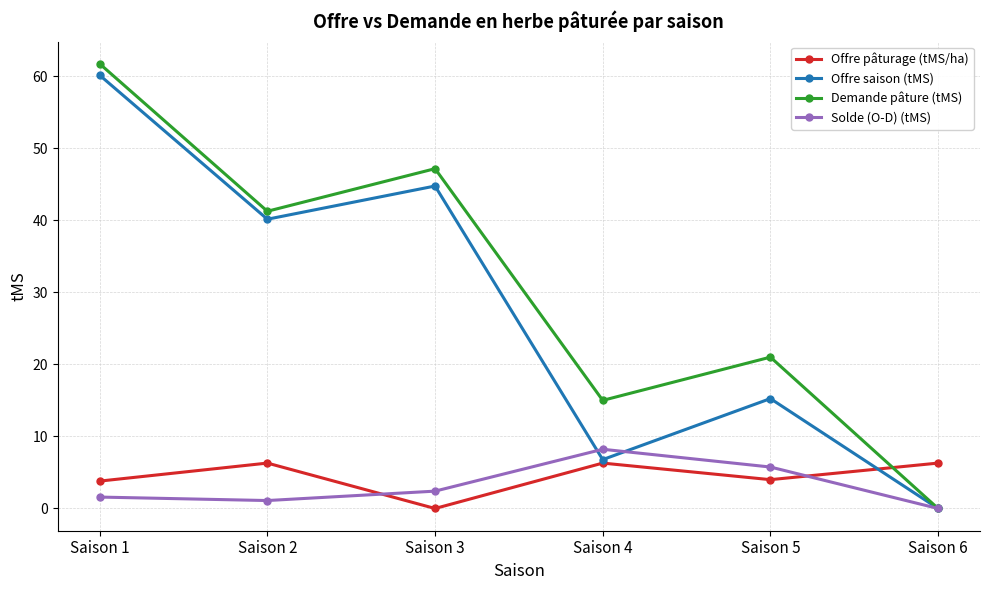

What value does the Solde (O-D) (tMS) series have at Saison 1?

1.6